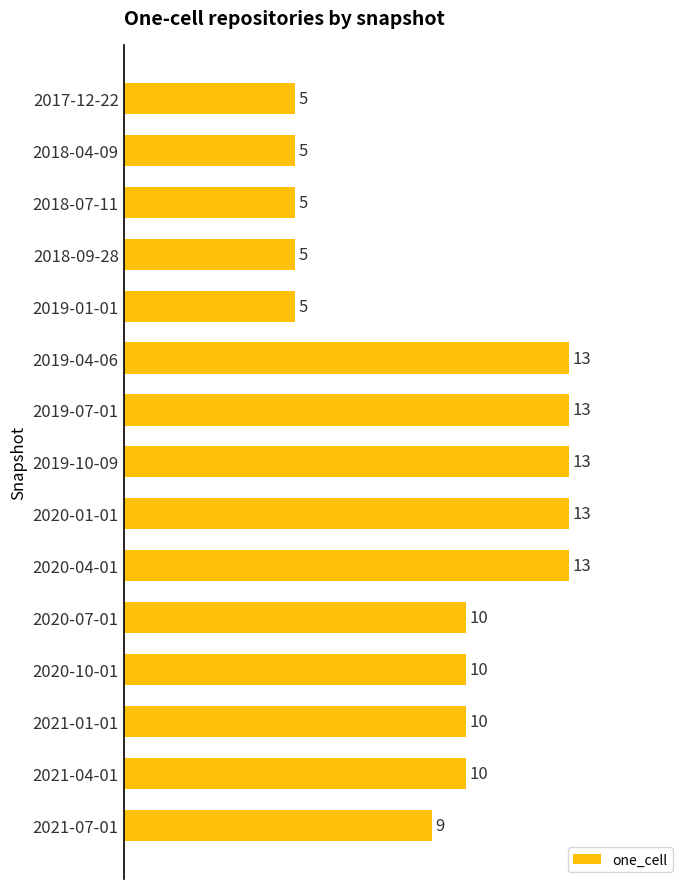

Which has a higher value, 2018-07-11 or 2020-10-01?

2020-10-01